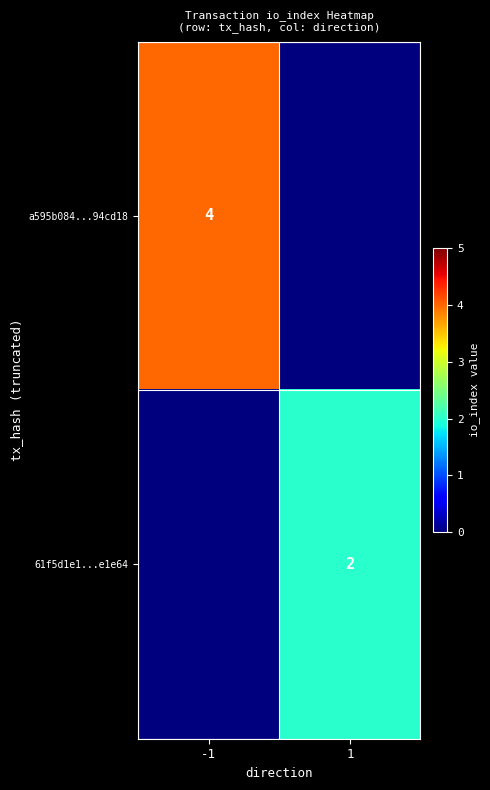

At which category does the chart reach its peak across all series?

-1